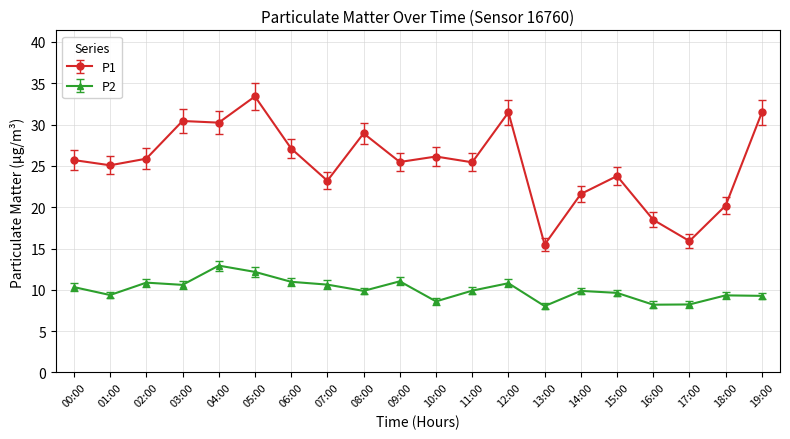

What is the spread (max minus min) of values at 19:00?

22.2